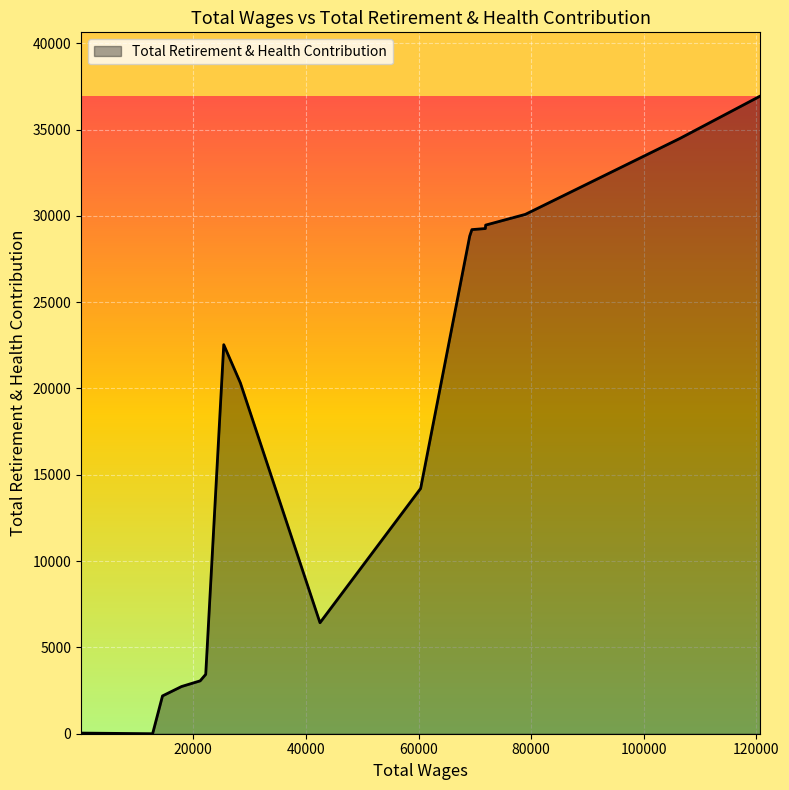

What is the difference between the maximum and minimum values?

36935